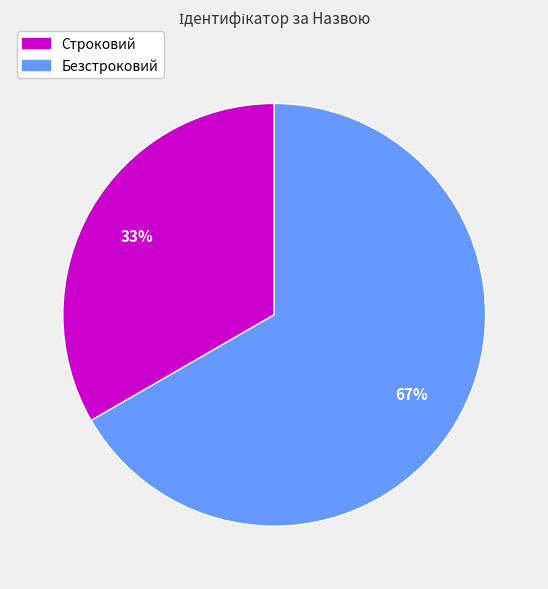

Between Строковий and Безстроковий, which is larger?

Безстроковий